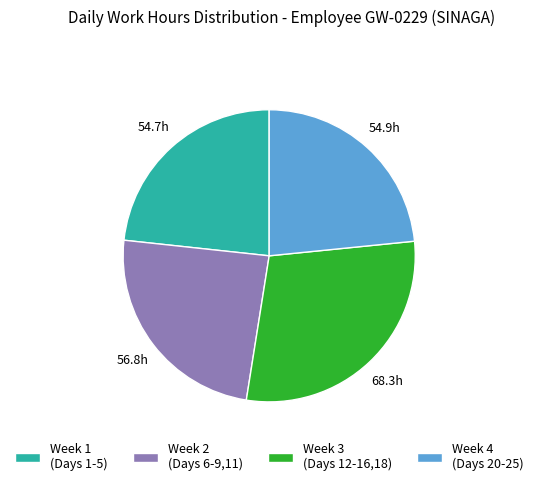

Which slice is the largest?

Week 3 (Days 12-16,18)